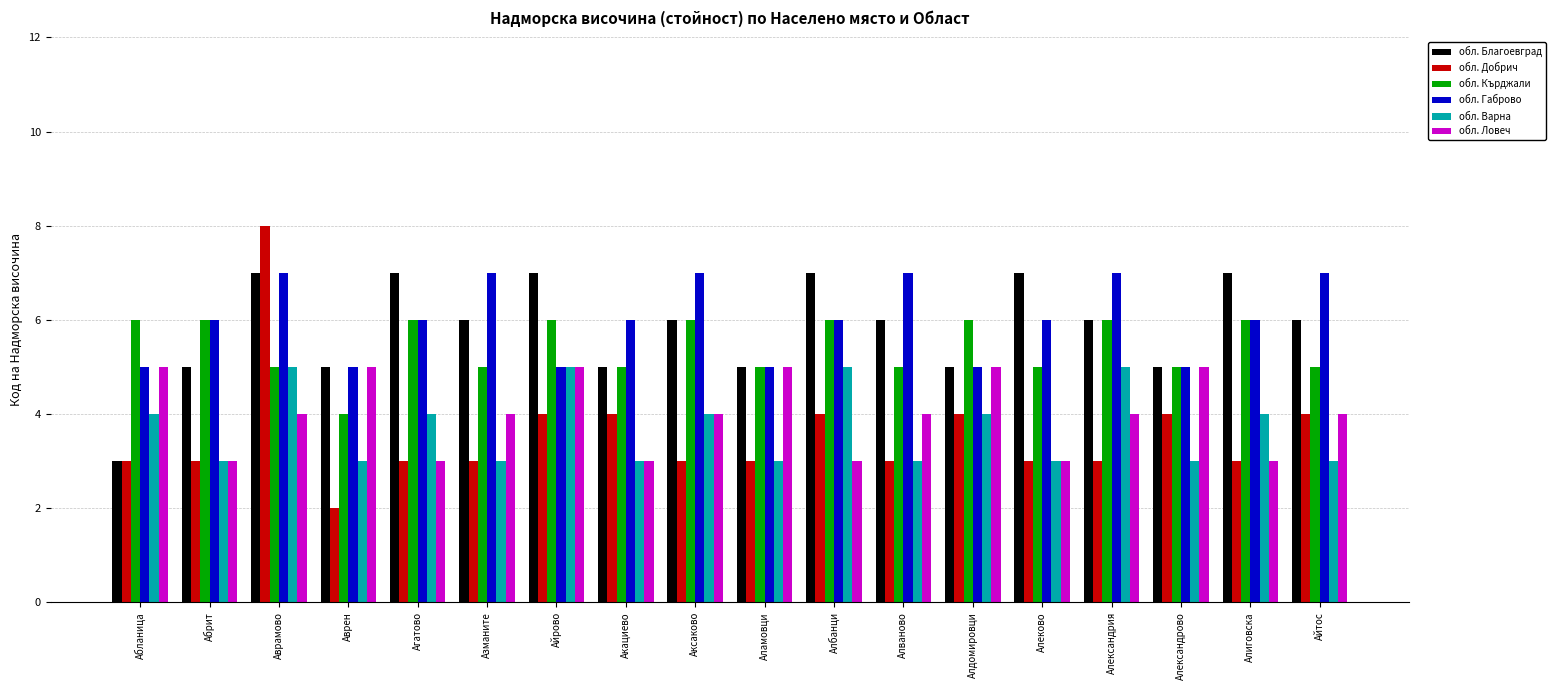

Reading left to right, extract all data points from this chart.

обл. Благоевград: Абланица=3	Абрит=5	Аврамово=7	Аврен=5	Агатово=7	Азманите=6	Айрово=7	Акациево=5	Аксаково=6	Аламовци=5	Албанци=7	Алваново=6	Алдомировци=5	Алеково=7	Александрия=6	Александрово=5	Алиговска=7	Айтос=6
обл. Добрич: Абланица=3	Абрит=3	Аврамово=8	Аврен=2	Агатово=3	Азманите=3	Айрово=4	Акациево=4	Аксаково=3	Аламовци=3	Албанци=4	Алваново=3	Алдомировци=4	Алеково=3	Александрия=3	Александрово=4	Алиговска=3	Айтос=4
обл. Кърджали: Абланица=6	Абрит=6	Аврамово=5	Аврен=4	Агатово=6	Азманите=5	Айрово=6	Акациево=5	Аксаково=6	Аламовци=5	Албанци=6	Алваново=5	Алдомировци=6	Алеково=5	Александрия=6	Александрово=5	Алиговска=6	Айтос=5
обл. Габрово: Абланица=5	Абрит=6	Аврамово=7	Аврен=5	Агатово=6	Азманите=7	Айрово=5	Акациево=6	Аксаково=7	Аламовци=5	Албанци=6	Алваново=7	Алдомировци=5	Алеково=6	Александрия=7	Александрово=5	Алиговска=6	Айтос=7
обл. Варна: Абланица=4	Абрит=3	Аврамово=5	Аврен=3	Агатово=4	Азманите=3	Айрово=5	Акациево=3	Аксаково=4	Аламовци=3	Албанци=5	Алваново=3	Алдомировци=4	Алеково=3	Александрия=5	Александрово=3	Алиговска=4	Айтос=3
обл. Ловеч: Абланица=5	Абрит=3	Аврамово=4	Аврен=5	Агатово=3	Азманите=4	Айрово=5	Акациево=3	Аксаково=4	Аламовци=5	Албанци=3	Алваново=4	Алдомировци=5	Алеково=3	Александрия=4	Александрово=5	Алиговска=3	Айтос=4